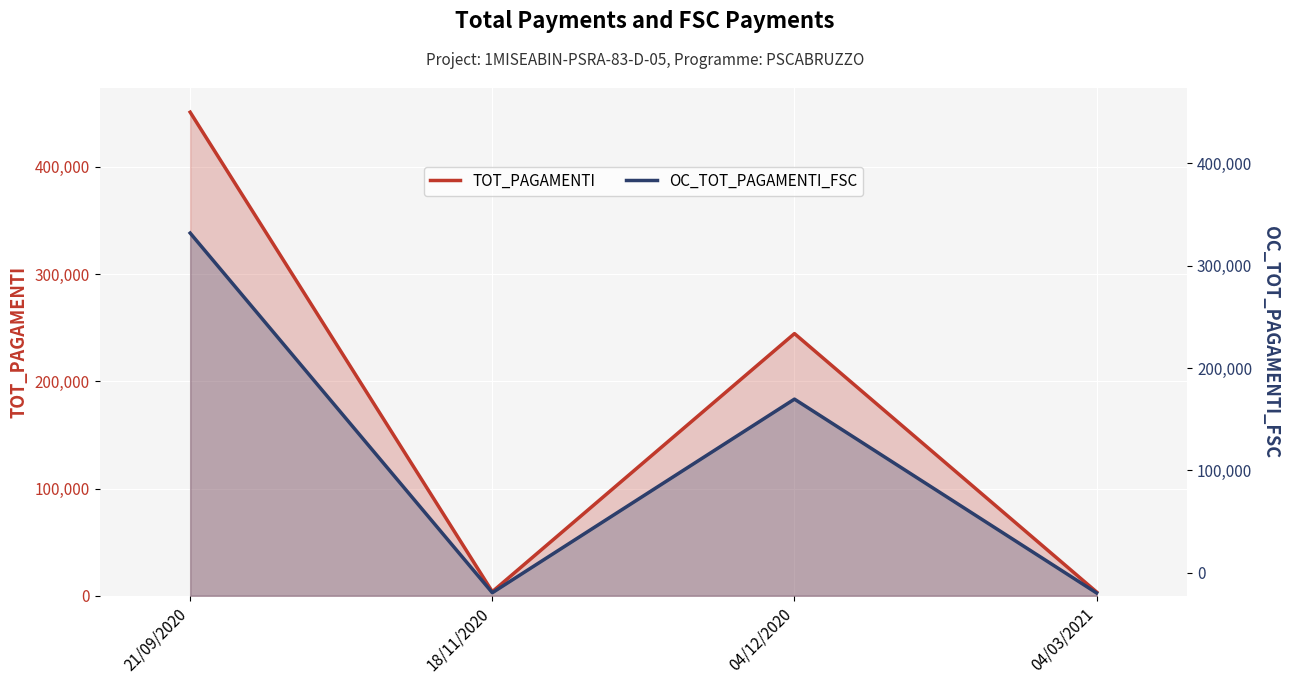

What is the label of the 3rd point from the right?

18/11/2020